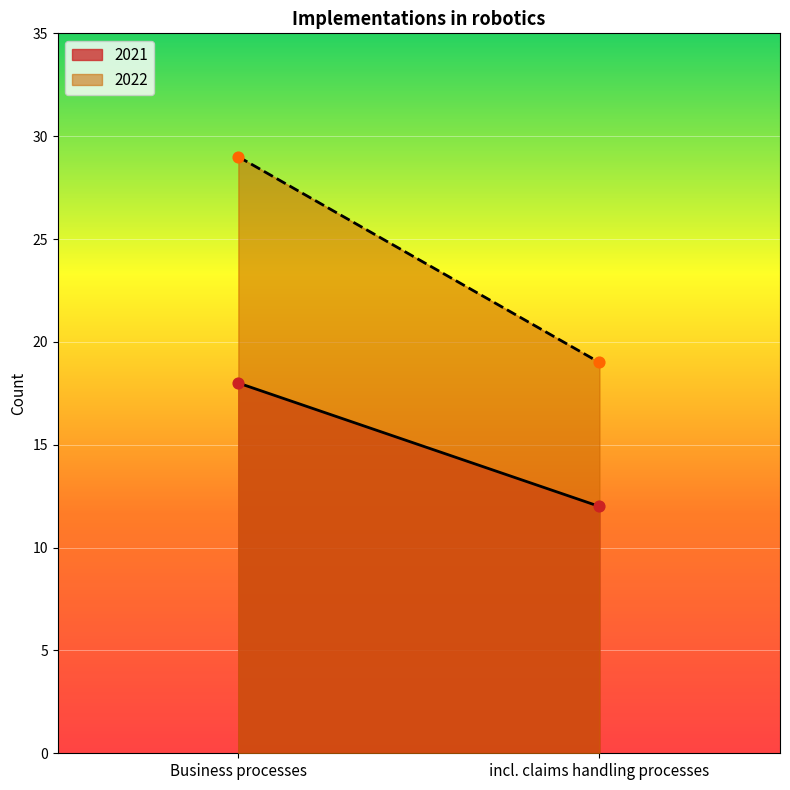

Which series has the largest total across all categories?

2022